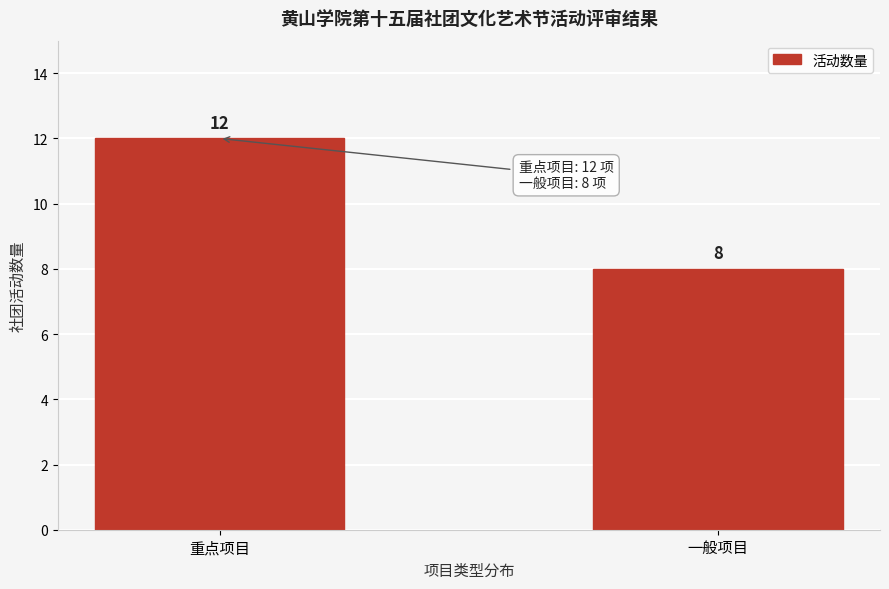

Reading left to right, list all the values displayed in this chart.

重点项目=12	一般项目=8